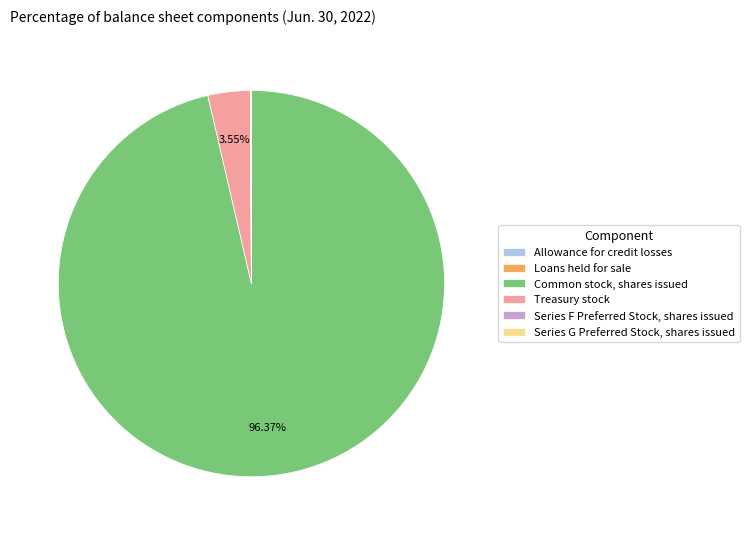

Is there a majority slice in this chart?

Yes